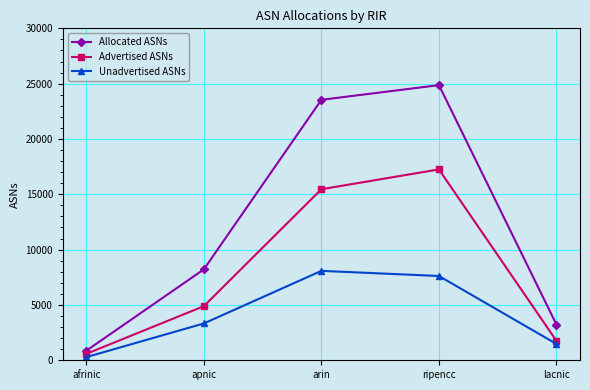

Reading right to left, extract all data points from this chart.

Allocated ASNs: 3225	24867	23540	8216	864
Advertised ASNs: 1751	17249	15459	4889	580
Unadvertised ASNs: 1474	7618	8081	3327	284